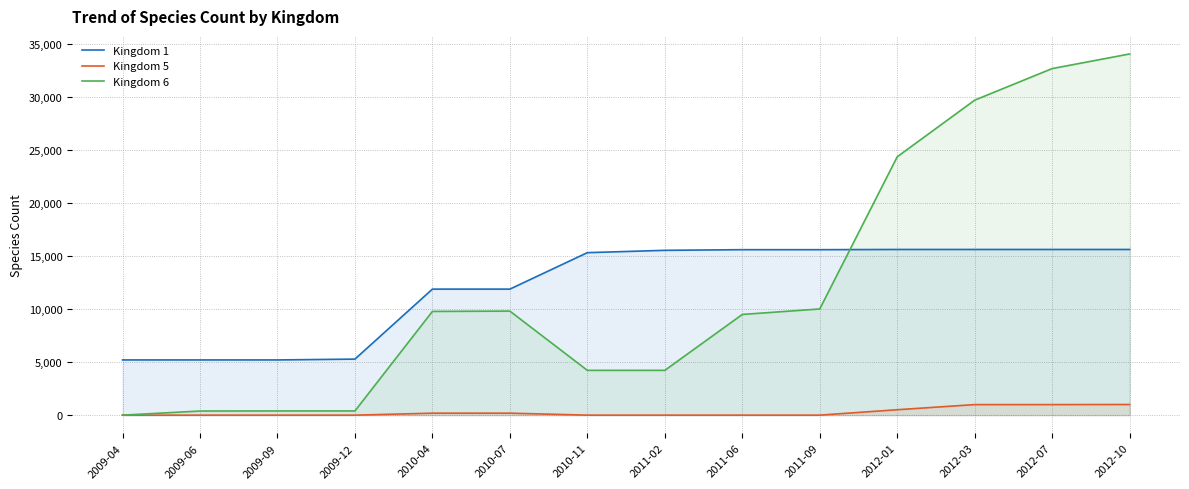

True or false: Kingdom 5 and Kingdom 6 cross at least once.

False